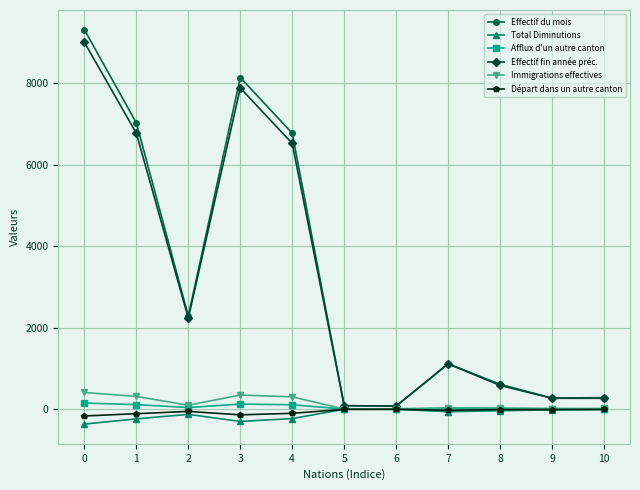

What are all the series names shown in the legend?

Effectif du mois, Total Diminutions, Afflux d'un autre canton, Effectif fin année préc., Immigrations effectives, Départ dans un autre canton